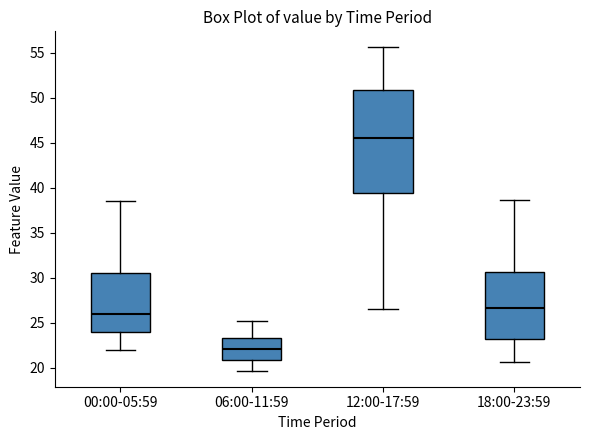

Where does the median line of the box for 06:00-11:59 sit on the y-axis? The values are not printed on the chart, so give them approximately, as read against the axis.

22.0